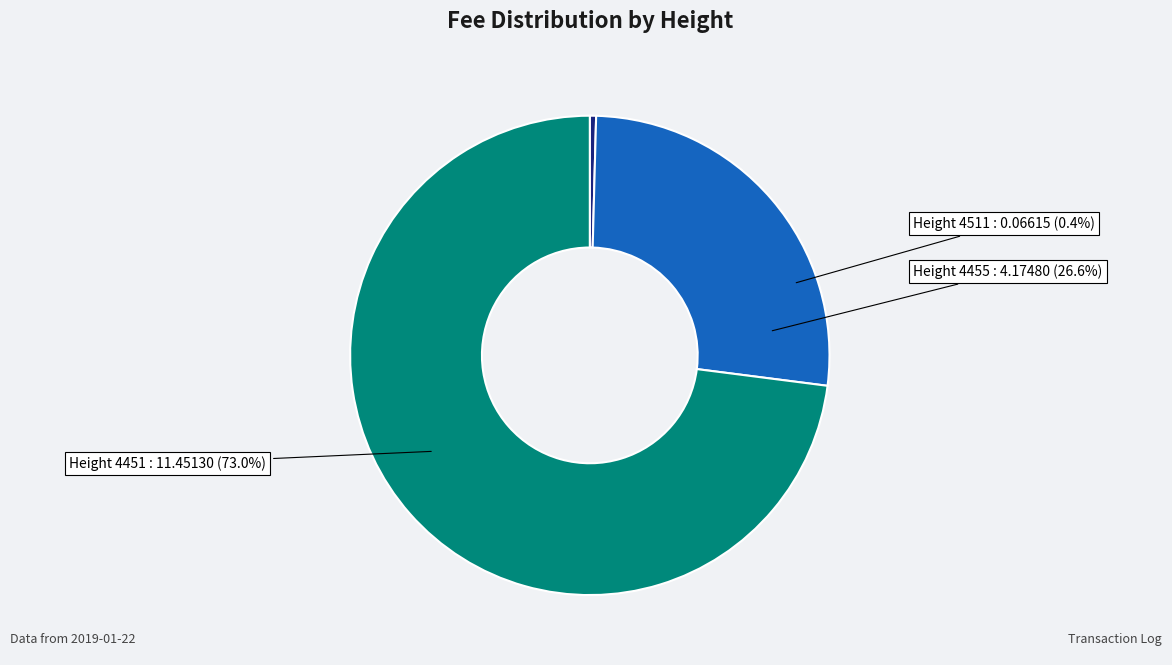

What is the smallest slice in the pie chart?

4511